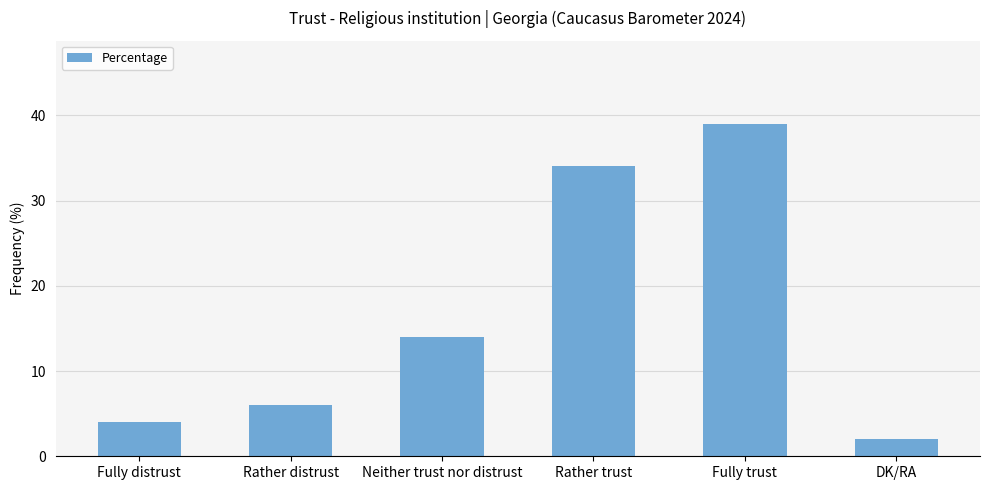

What is the maximum value shown in the chart?

39